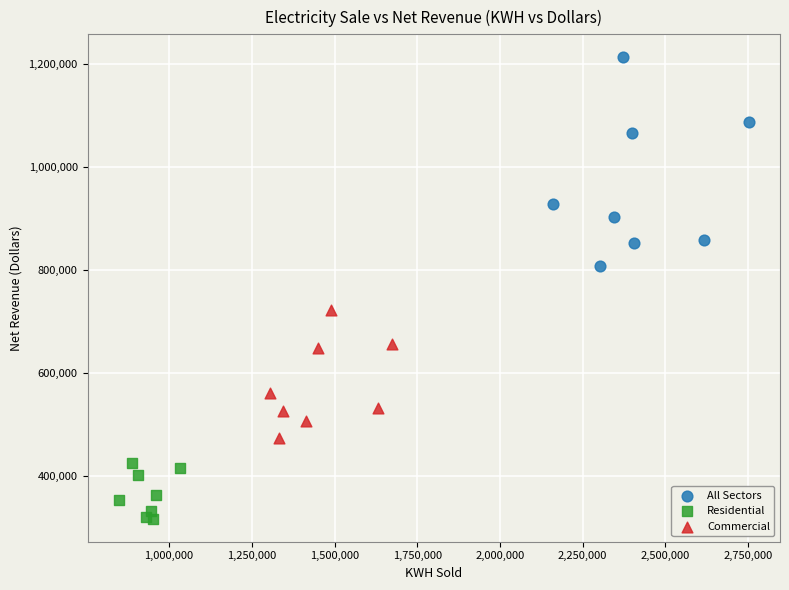

Which series has the widest spread of Y values?

All Sectors